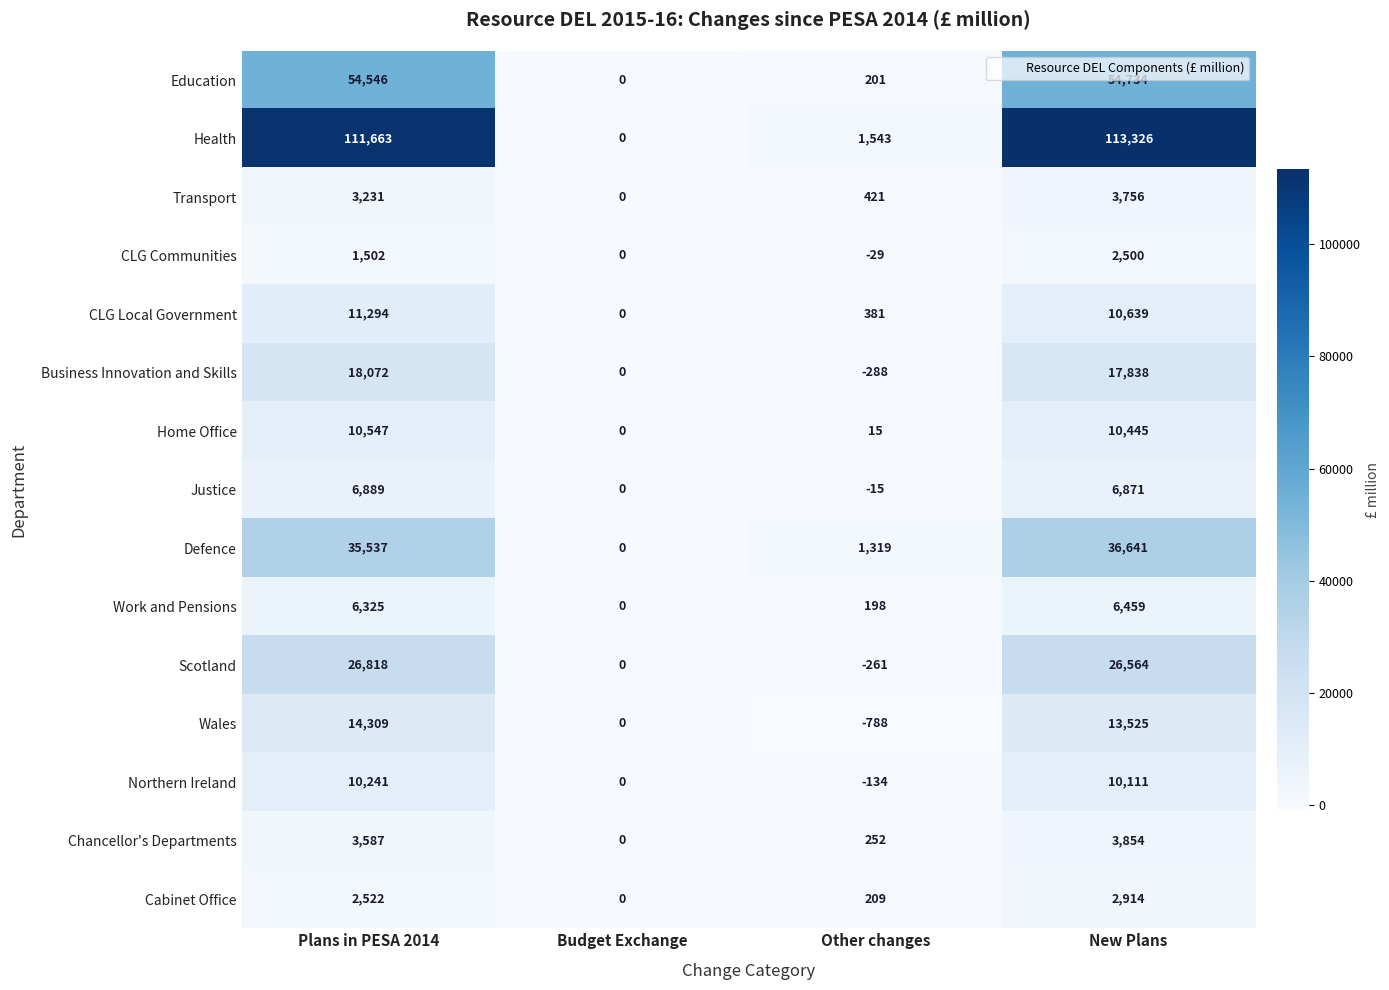

Which category has the lowest value across all series?

Other changes